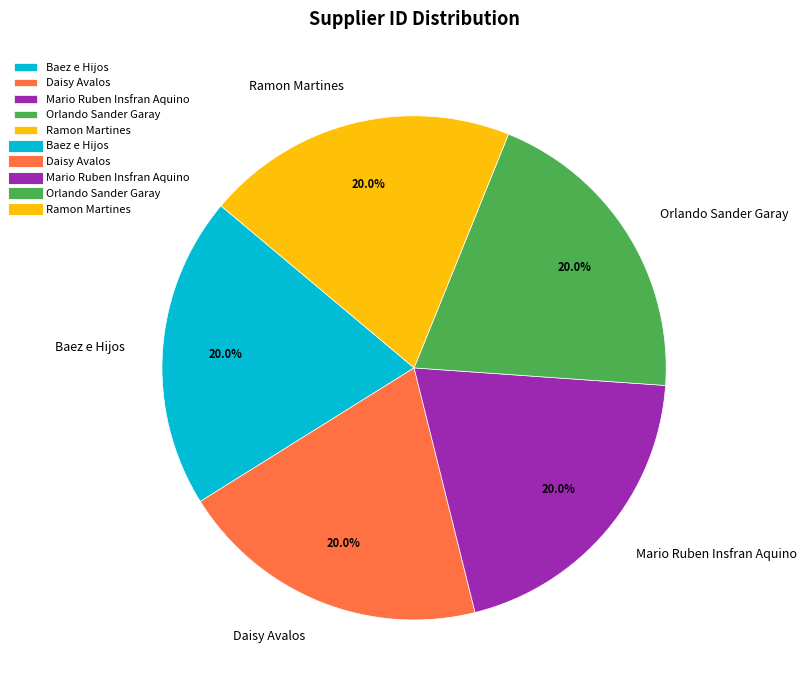

What is the ratio of the value at Ramon Martines to the value at Baez e Hijos?

1.0